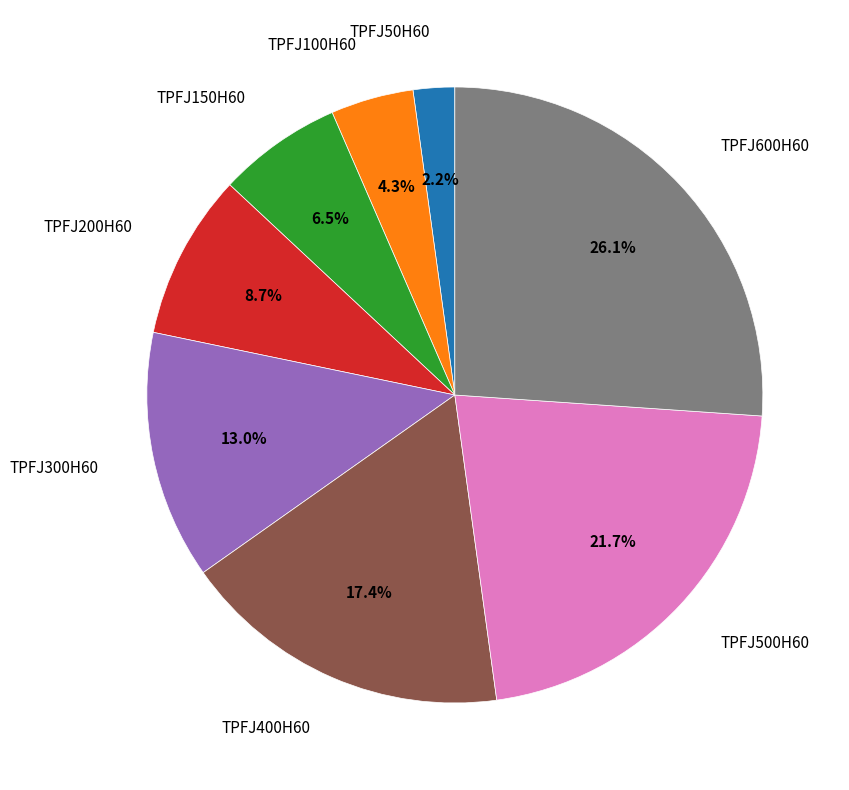

Is there any slice that represents more than half of the pie?

No